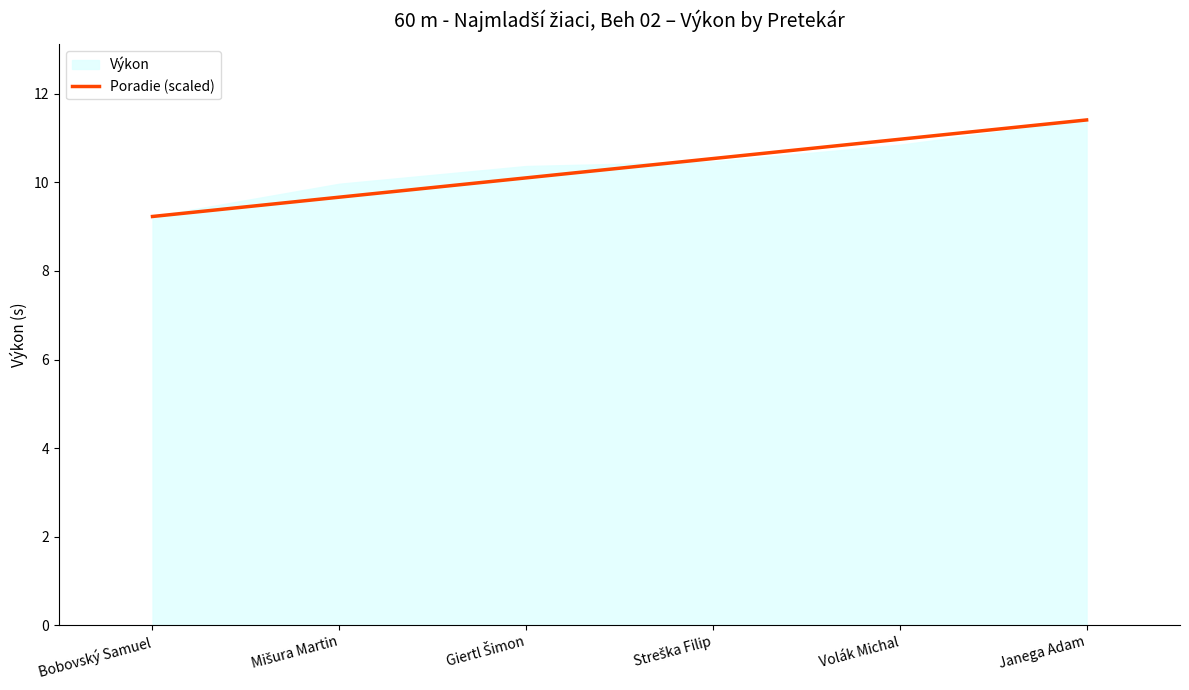

Reading left to right, extract all data points from this chart.

Bobovský Samuel=9.2	Mišura Martin=9.7	Giertl Šimon=10.1	Streška Filip=10.5	Volák Michal=11.0	Janega Adam=11.4